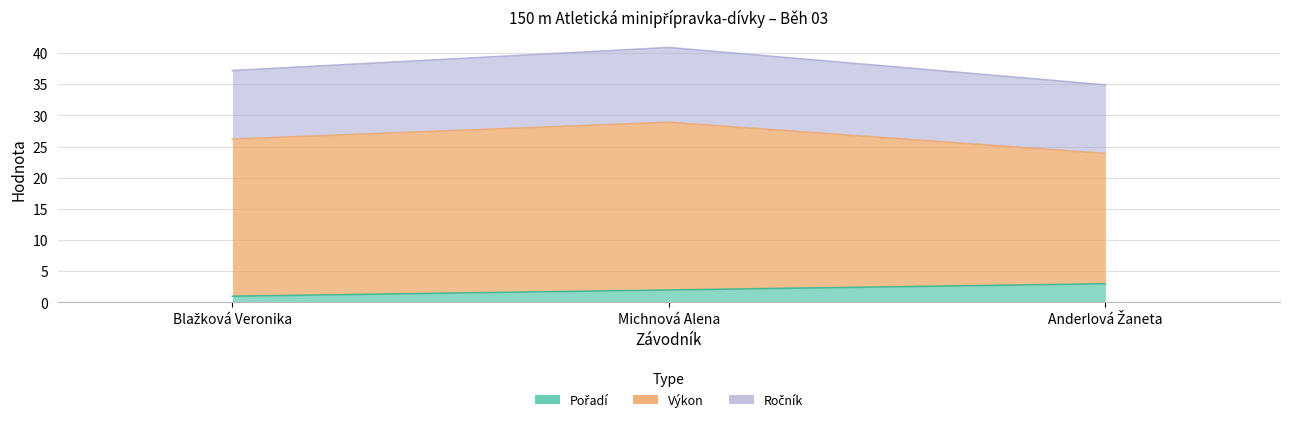

What are all the series names shown in the legend?

Pořadí, Výkon, Ročník